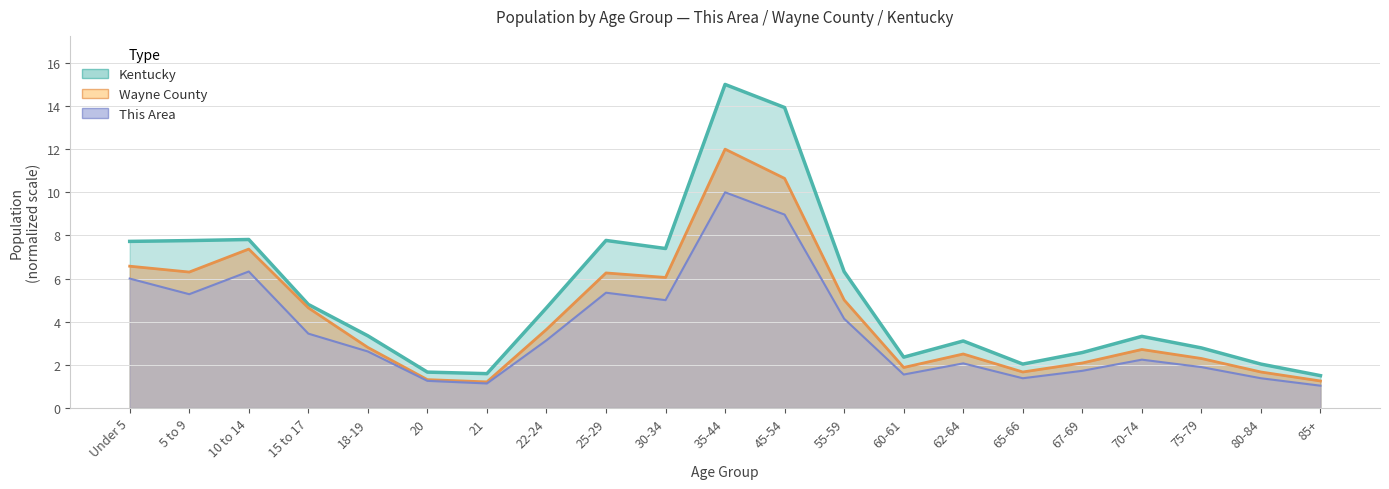

What is the label of the 21st point from the right?

Under 5